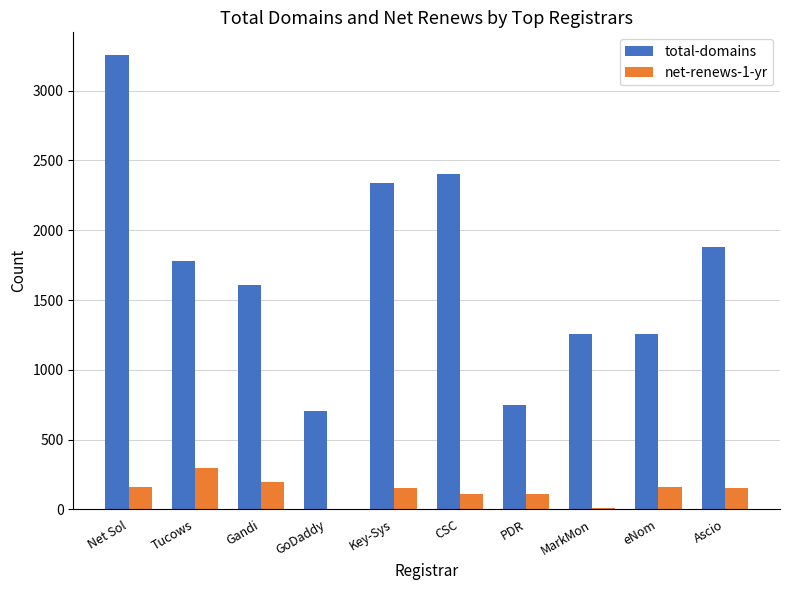

The value of net-renews-1-yr at CSC is 108. True or false?

True